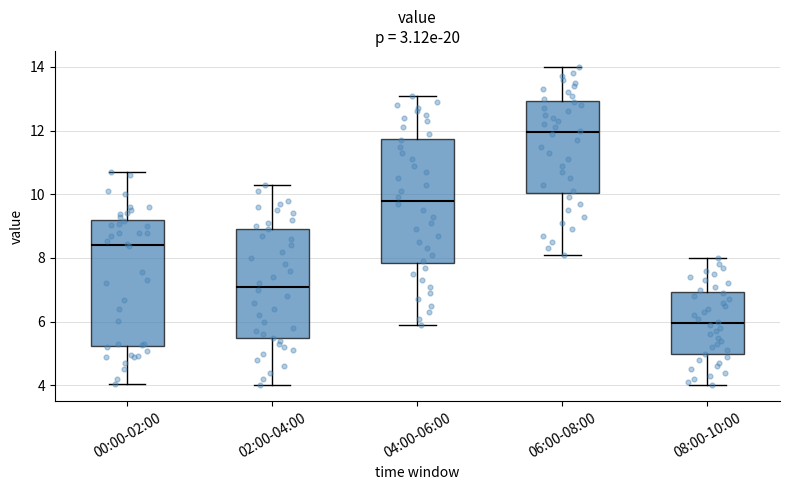

Which box's median line is the lowest?

08:00-10:00